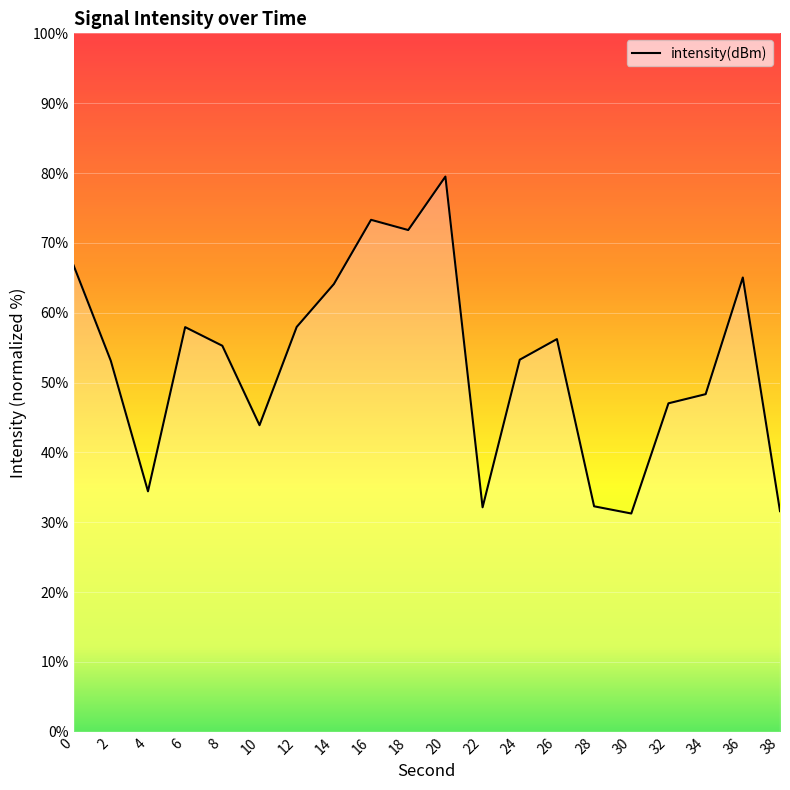

How many series are shown in this chart?

1